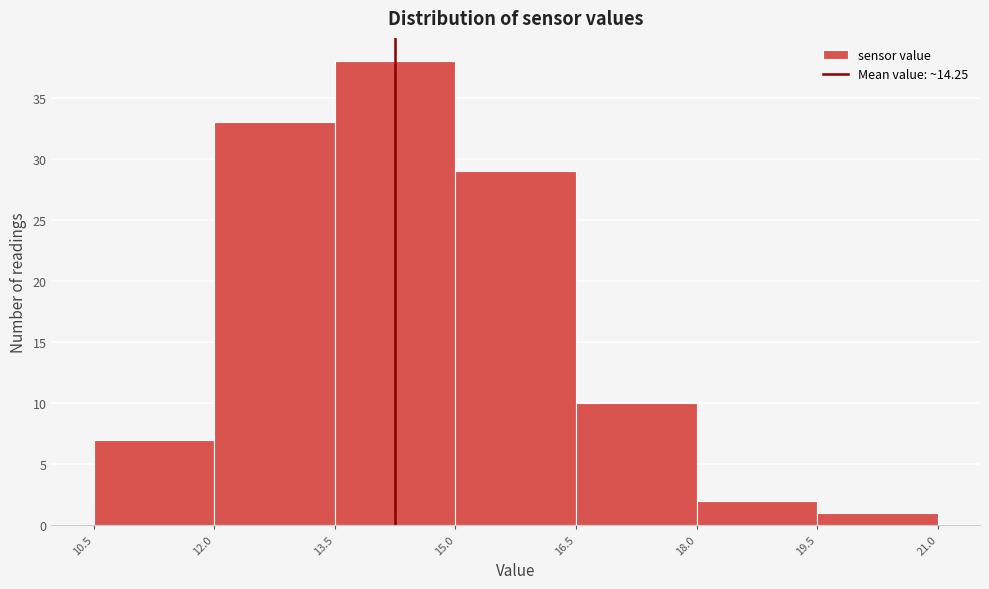

Reading left to right, list every bar in this chart as the range it spans on the x-axis followed by its height. The values are not printed on the chart, so give them approximately, as read against the axis.

10.5 to 12.0: 7
12.0 to 13.5: 33
13.5 to 15.0: 38
15.0 to 16.5: 29
16.5 to 18.0: 10
18.0 to 19.5: 2
19.5 to 21.0: 1